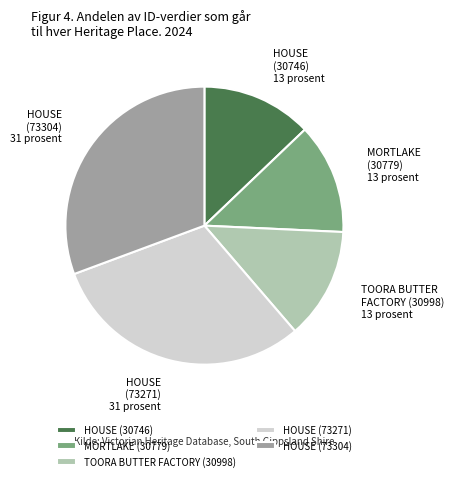

Does HOUSE (73304) represent more than half of the total?

No